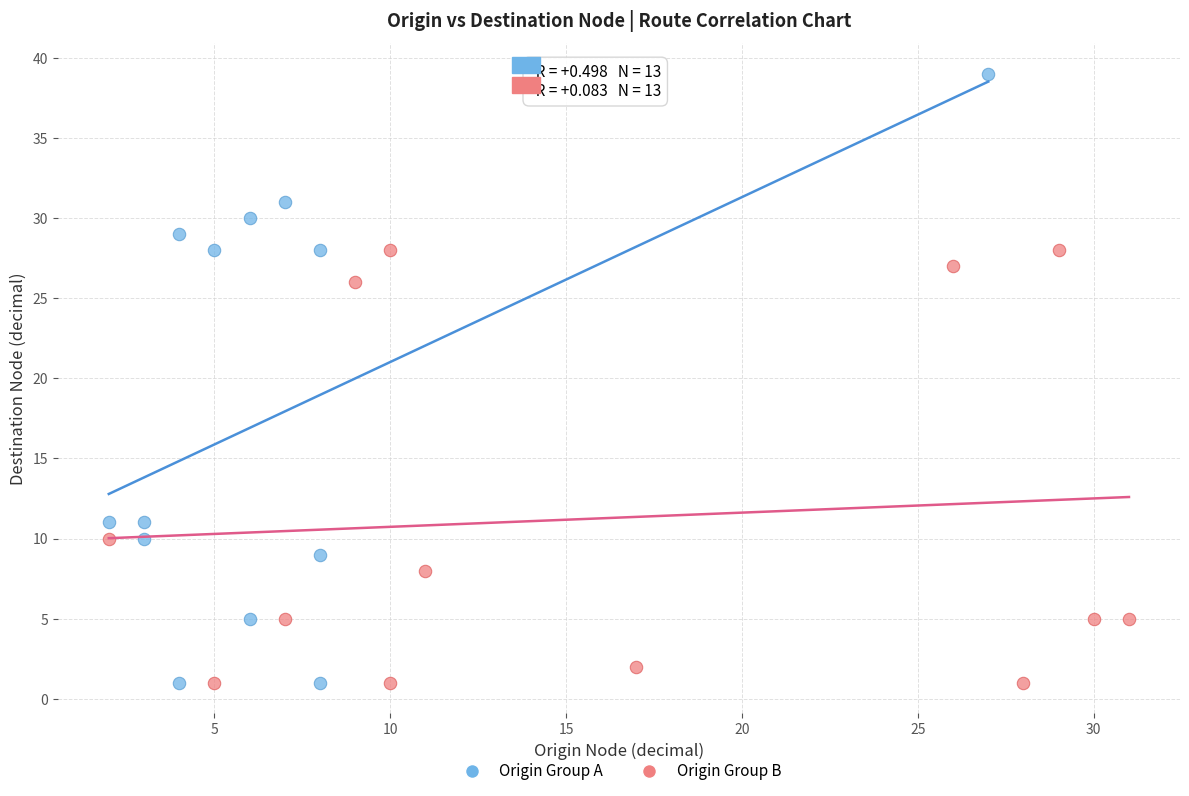

Which series has the widest spread of Y values?

Origin Group A